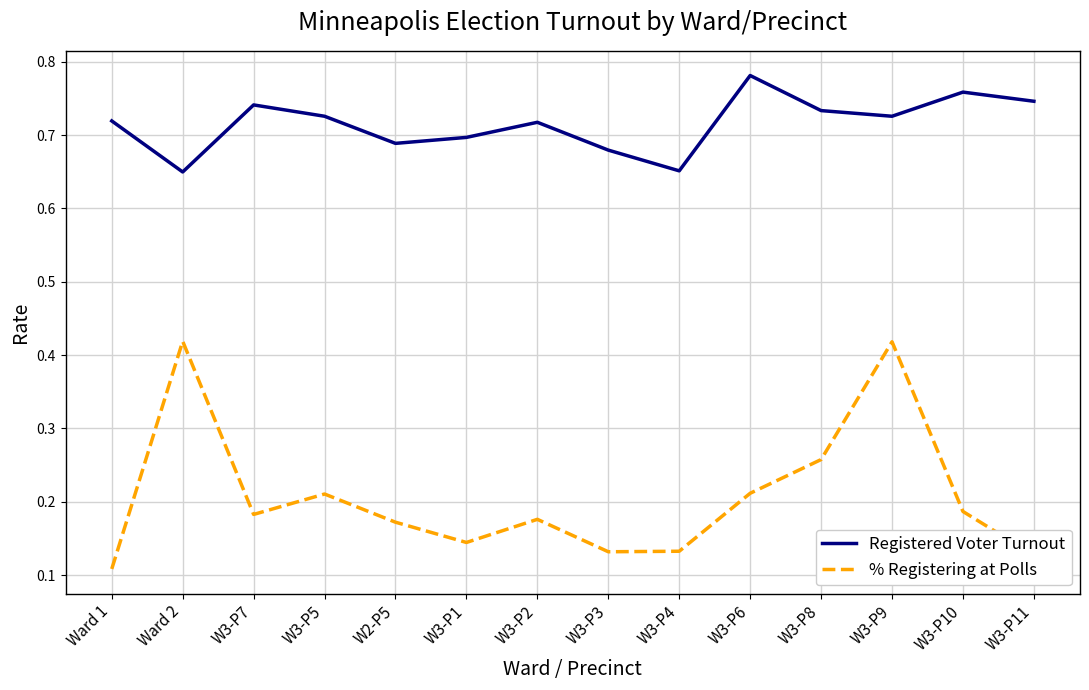

The value of Registered Voter Turnout at W3-P8 is 0.7. True or false?

True